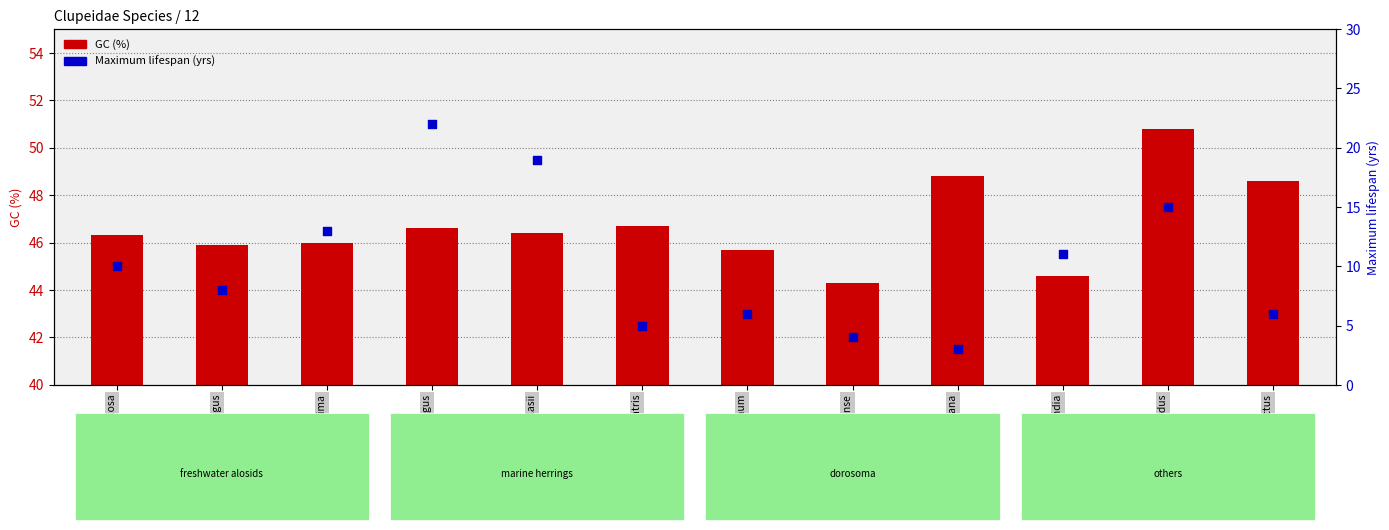

What are all the series names shown in the legend?

GC (%), Maximum lifespan (yrs)